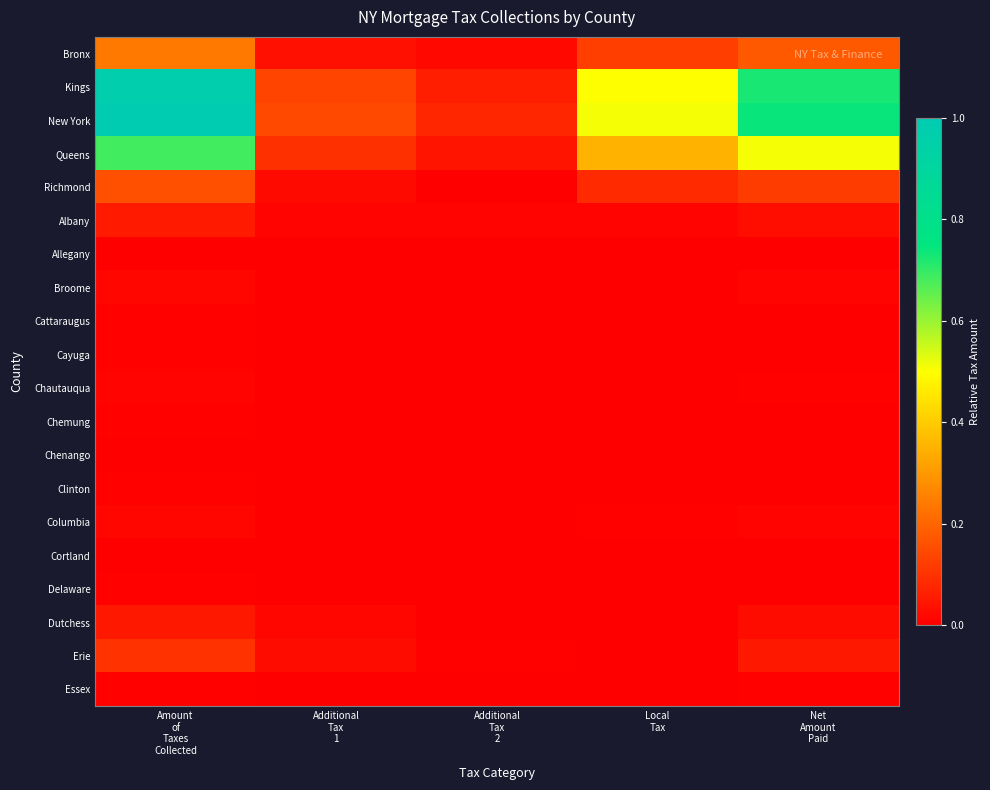

Reading left to right, what are all the values shown in this chart?

Bronx: Amount
of
Taxes
Collected=0.2	Additional
Tax
1=0.0	Additional
Tax
2=0.0	Local
Tax=0.1	Net
Amount
Paid=0.2
Kings: Amount
of
Taxes
Collected=1.0	Additional
Tax
1=0.1	Additional
Tax
2=0.1	Local
Tax=0.5	Net
Amount
Paid=0.7
New York: Amount
of
Taxes
Collected=1.0	Additional
Tax
1=0.1	Additional
Tax
2=0.1	Local
Tax=0.5	Net
Amount
Paid=0.7
Queens: Amount
of
Taxes
Collected=0.7	Additional
Tax
1=0.1	Additional
Tax
2=0.0	Local
Tax=0.4	Net
Amount
Paid=0.5
Richmond: Amount
of
Taxes
Collected=0.2	Additional
Tax
1=0.0	Additional
Tax
2=0.0	Local
Tax=0.1	Net
Amount
Paid=0.1
Albany: Amount
of
Taxes
Collected=0.1	Additional
Tax
1=0.0	Additional
Tax
2=0.0	Local
Tax=0.0	Net
Amount
Paid=0.0
Allegany: Amount
of
Taxes
Collected=0.0	Additional
Tax
1=0.0	Additional
Tax
2=0.0	Local
Tax=0.0	Net
Amount
Paid=0.0
Broome: Amount
of
Taxes
Collected=0.0	Additional
Tax
1=0.0	Additional
Tax
2=0.0	Local
Tax=0.0	Net
Amount
Paid=0.0
Cattaraugus: Amount
of
Taxes
Collected=0.0	Additional
Tax
1=0.0	Additional
Tax
2=0.0	Local
Tax=0.0	Net
Amount
Paid=0.0
Cayuga: Amount
of
Taxes
Collected=0.0	Additional
Tax
1=0.0	Additional
Tax
2=0.0	Local
Tax=0.0	Net
Amount
Paid=0.0
Chautauqua: Amount
of
Taxes
Collected=0.0	Additional
Tax
1=0.0	Additional
Tax
2=0.0	Local
Tax=0.0	Net
Amount
Paid=0.0
Chemung: Amount
of
Taxes
Collected=0.0	Additional
Tax
1=0.0	Additional
Tax
2=0.0	Local
Tax=0.0	Net
Amount
Paid=0.0
Chenango: Amount
of
Taxes
Collected=0.0	Additional
Tax
1=0.0	Additional
Tax
2=0.0	Local
Tax=0.0	Net
Amount
Paid=0.0
Clinton: Amount
of
Taxes
Collected=0.0	Additional
Tax
1=0.0	Additional
Tax
2=0.0	Local
Tax=0.0	Net
Amount
Paid=0.0
Columbia: Amount
of
Taxes
Collected=0.0	Additional
Tax
1=0.0	Additional
Tax
2=0.0	Local
Tax=0.0	Net
Amount
Paid=0.0
Cortland: Amount
of
Taxes
Collected=0.0	Additional
Tax
1=0.0	Additional
Tax
2=0.0	Local
Tax=0.0	Net
Amount
Paid=0.0
Delaware: Amount
of
Taxes
Collected=0.0	Additional
Tax
1=0.0	Additional
Tax
2=0.0	Local
Tax=0.0	Net
Amount
Paid=0.0
Dutchess: Amount
of
Taxes
Collected=0.1	Additional
Tax
1=0.0	Additional
Tax
2=0.0	Local
Tax=0.0	Net
Amount
Paid=0.0
Erie: Amount
of
Taxes
Collected=0.1	Additional
Tax
1=0.0	Additional
Tax
2=0.0	Local
Tax=0.0	Net
Amount
Paid=0.0
Essex: Amount
of
Taxes
Collected=0.0	Additional
Tax
1=0.0	Additional
Tax
2=0.0	Local
Tax=0.0	Net
Amount
Paid=0.0